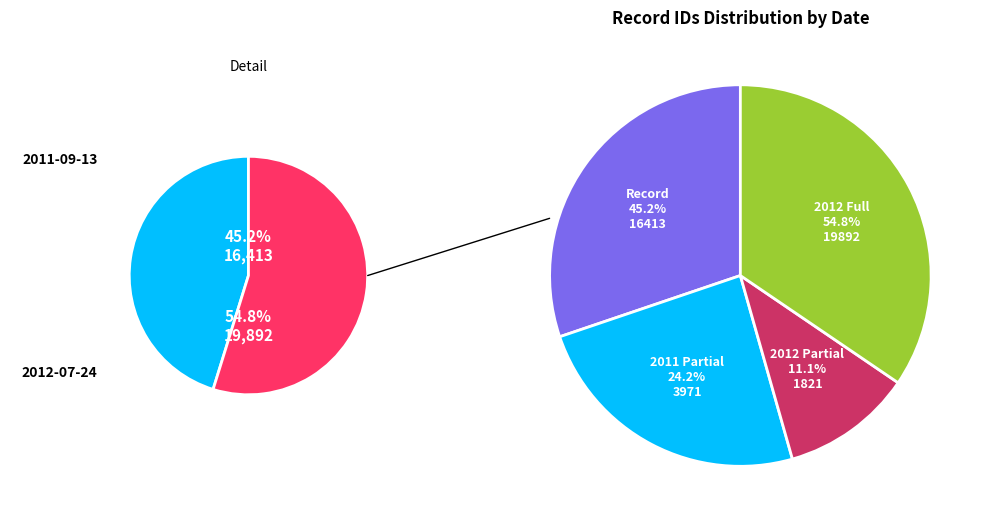

How many slices are in this pie chart?

2